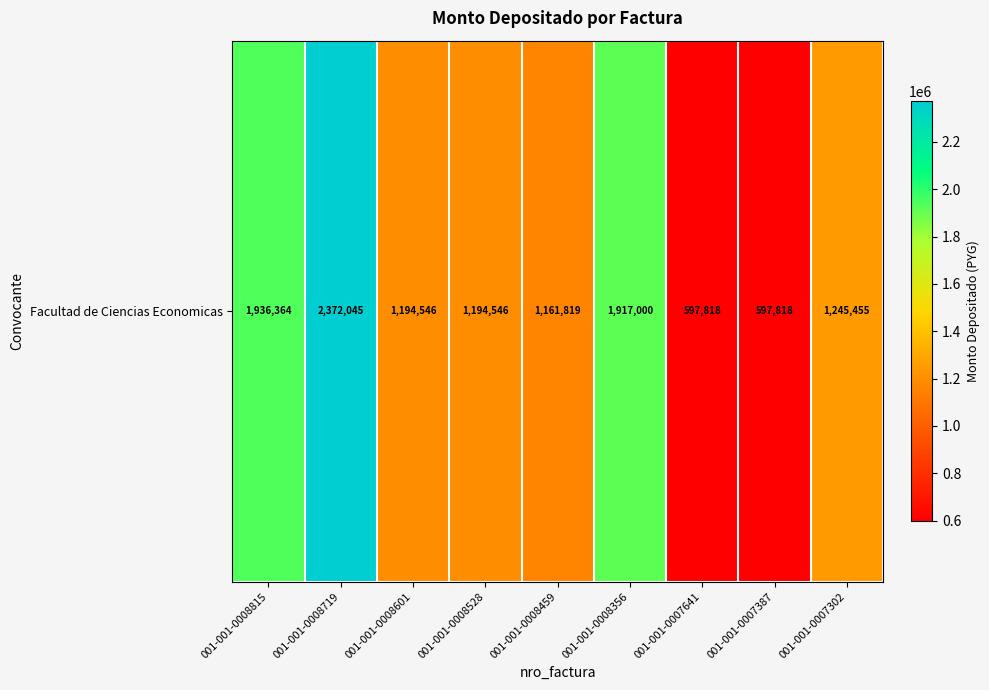

Where does the data first go above 1194546?

001-001-0008815